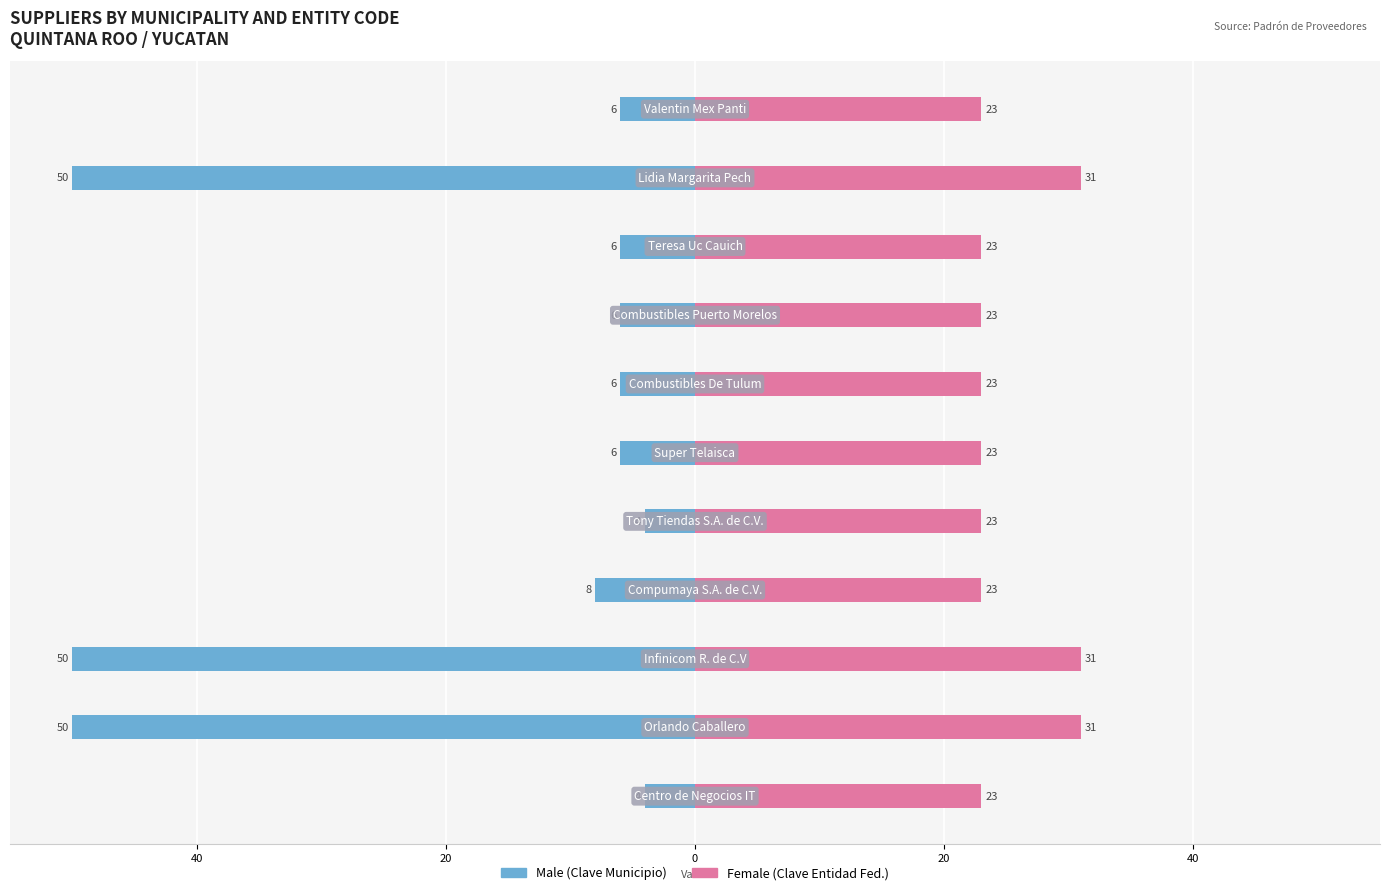

Read the Male value at 8, to the nearest 10.

-10